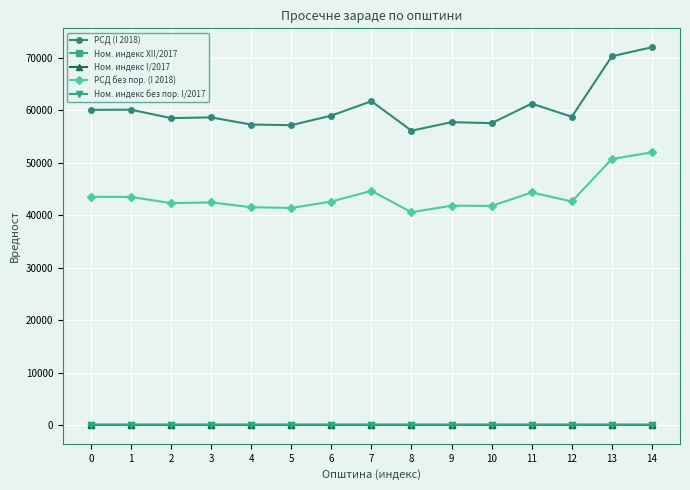

True or false: Ном. индекс XII/2017 has more than 2 interior local peaks.

True